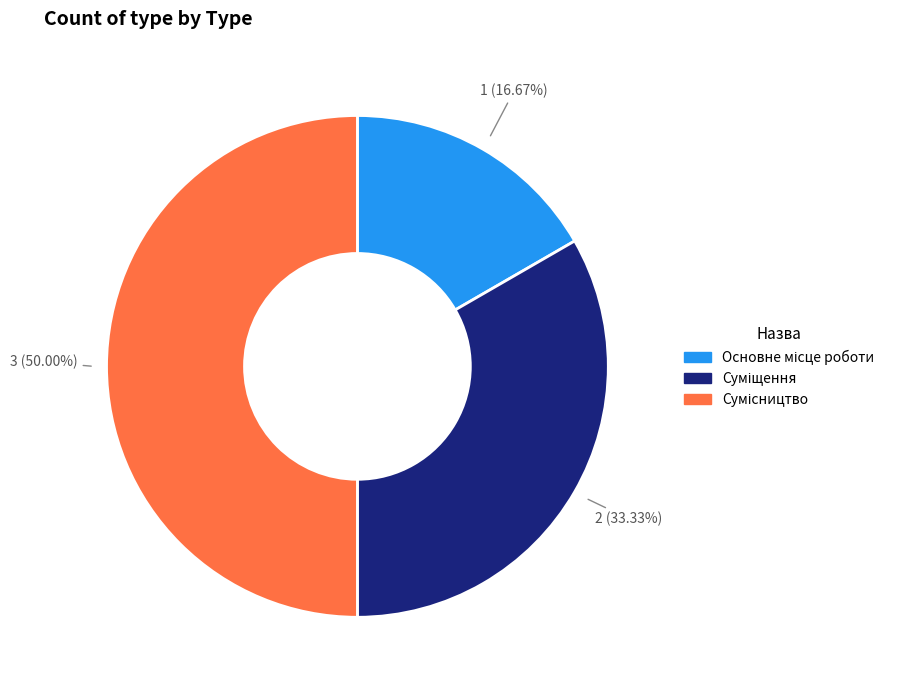

The Суміщення slice represents 47% of the pie. True or false?

False